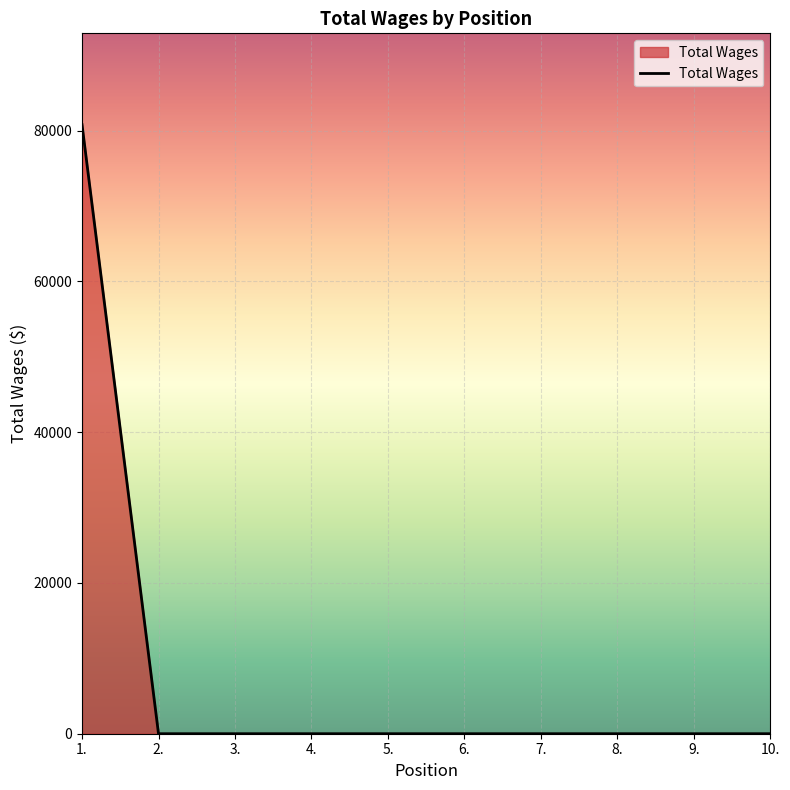

What is the difference between the values at 1. and 4.?

80804